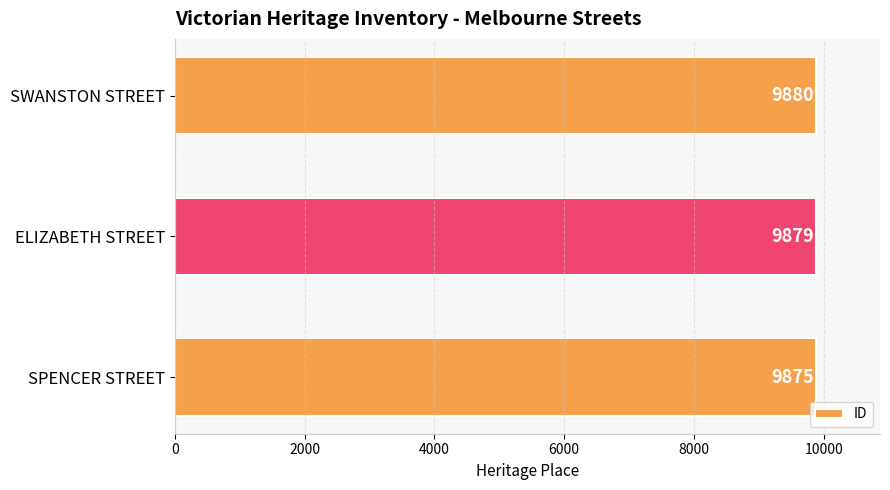

What value does the data have at ELIZABETH STREET?

9879